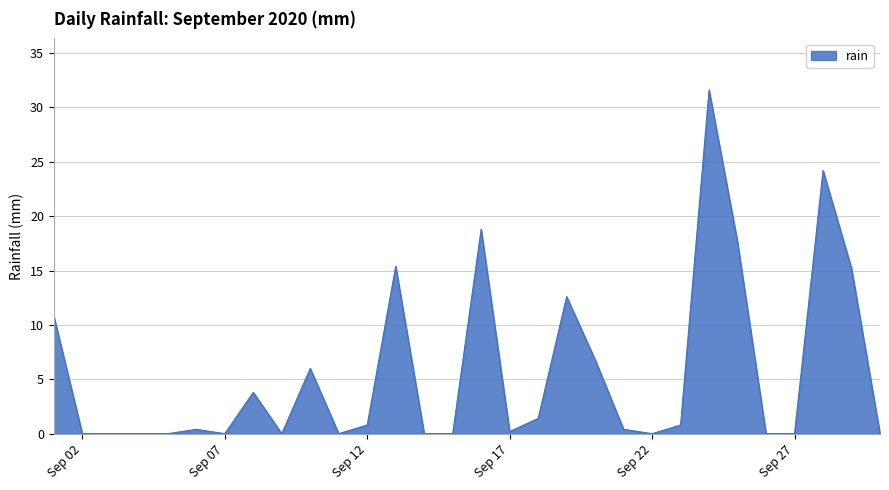

What is the greatest value displayed?

31.6